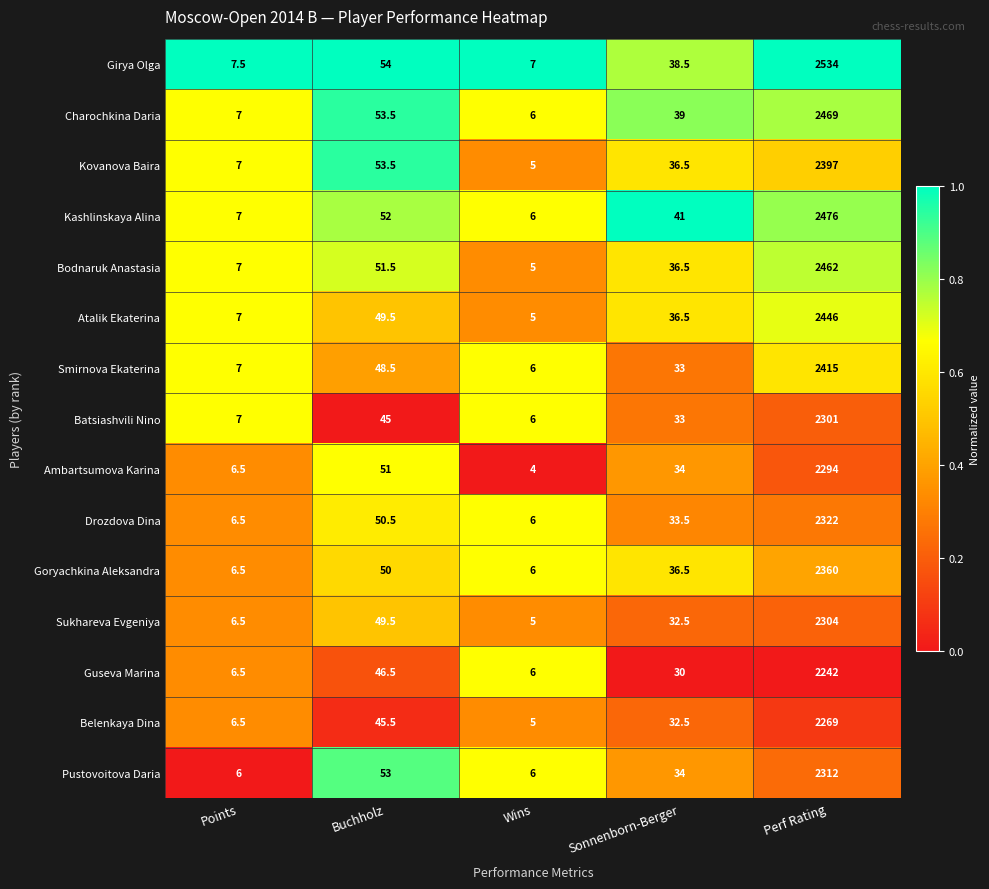

What is the lowest value of the Kovanova Baira series?

5.0